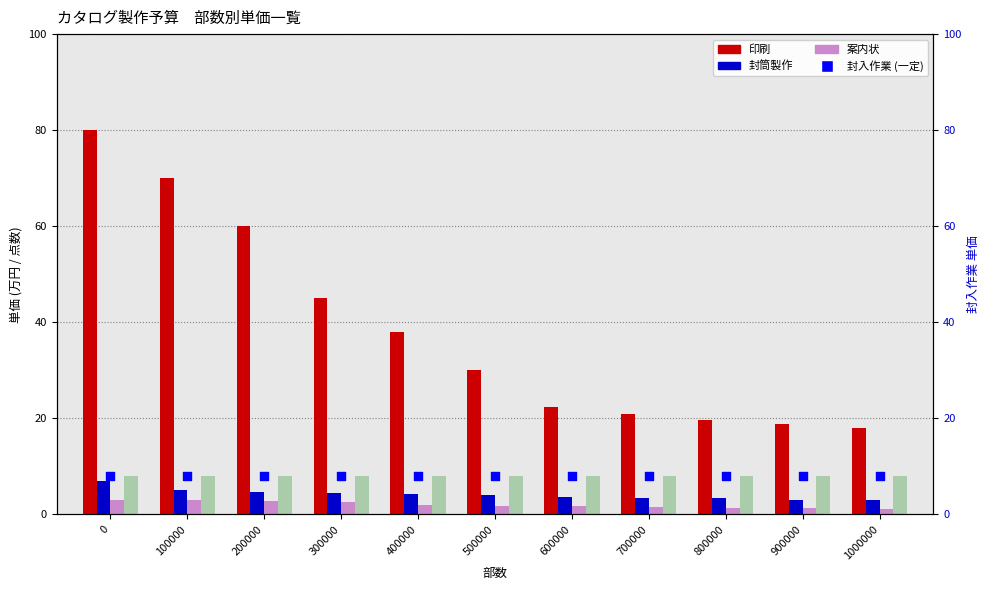

Which series has the largest total across all categories?

印刷